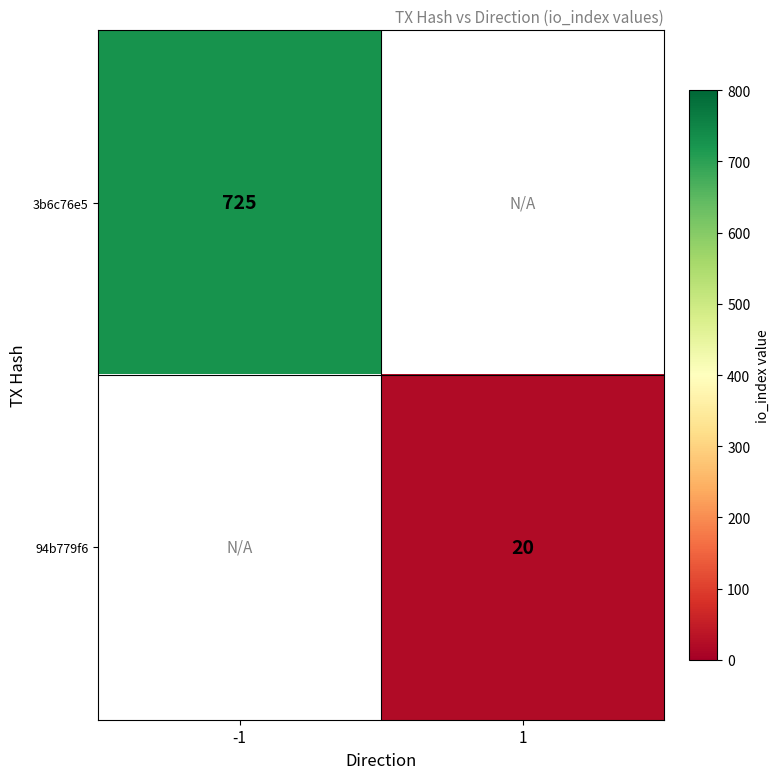

Is it true that 3b6c76e5 equals 725 at -1?

True